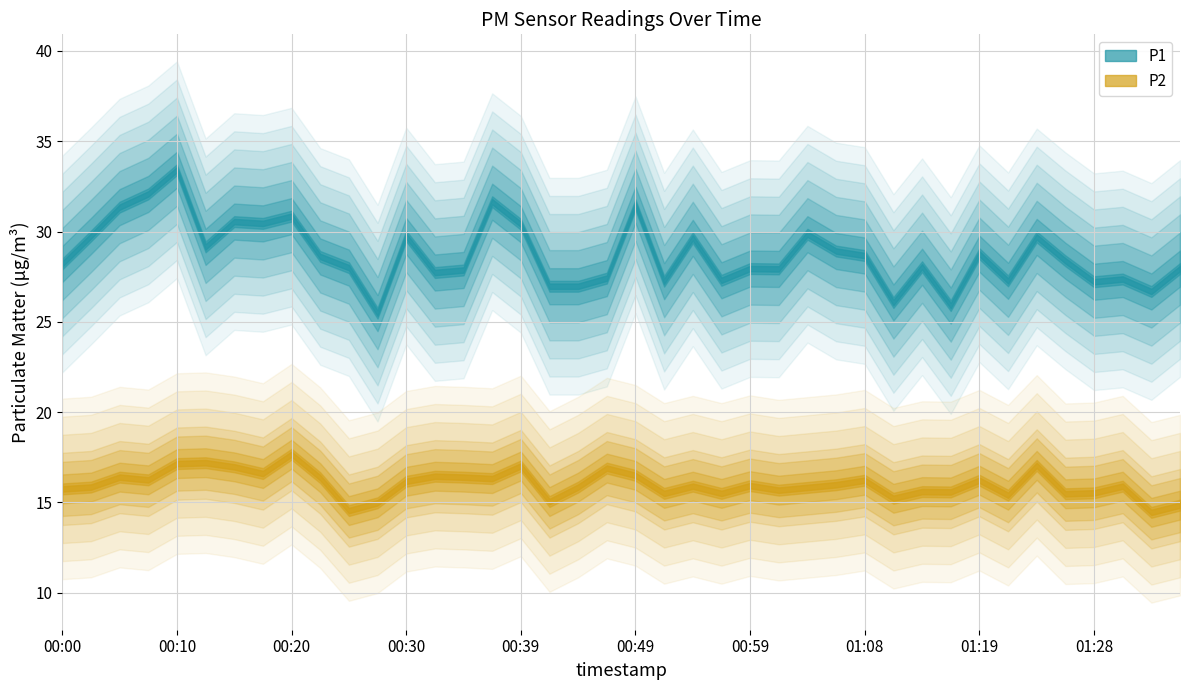

How many interior local valleys does the P1 series have?

12